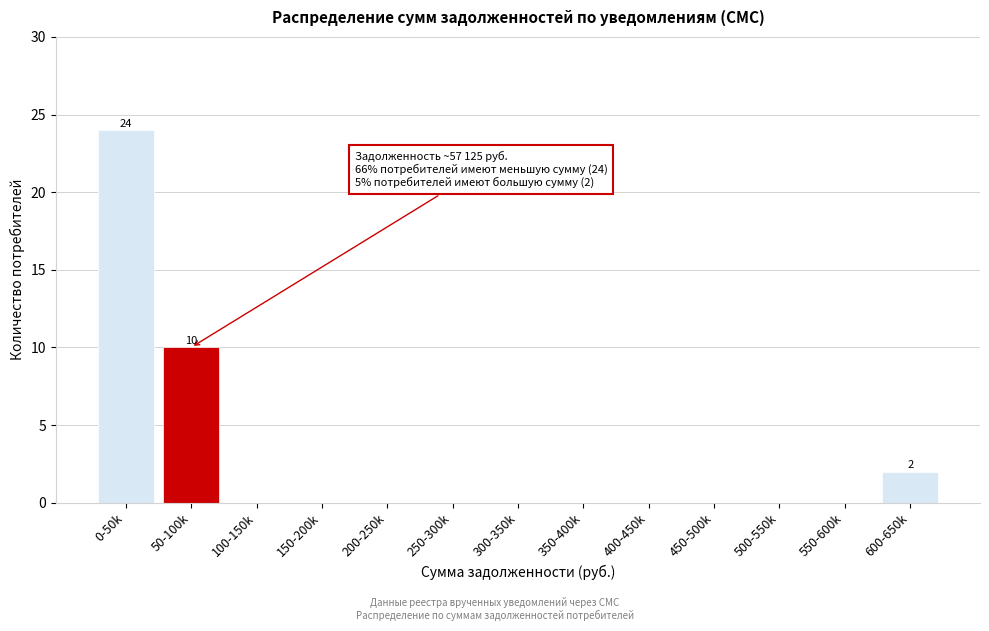

Reading left to right, what are all the values shown in this chart?

0-50k=24	50-100k=10	100-150k=0	150-200k=0	200-250k=0	250-300k=0	300-350k=0	350-400k=0	400-450k=0	450-500k=0	500-550k=0	550-600k=0	600-650k=2